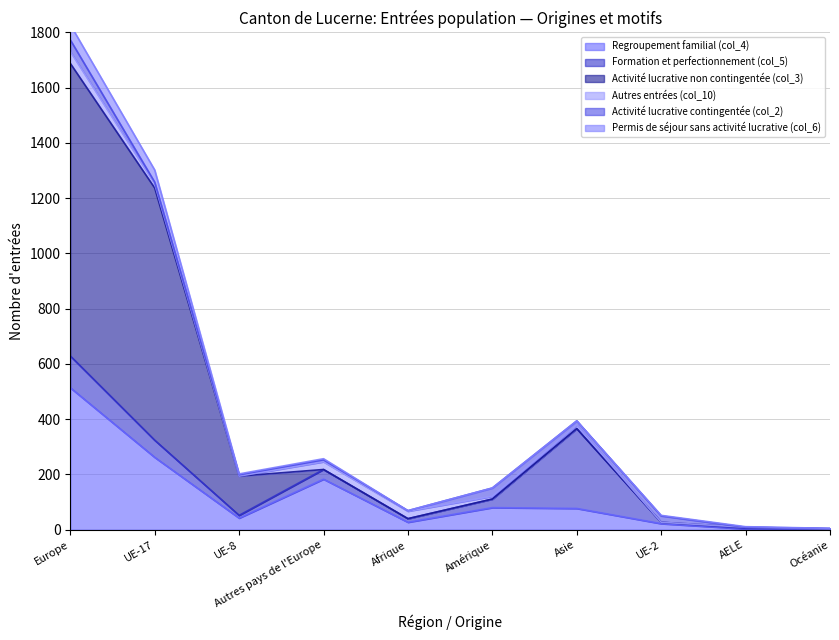

What is the sum of the Activité lucrative non contingentée (col_3) values at Europe and Océanie?

1059